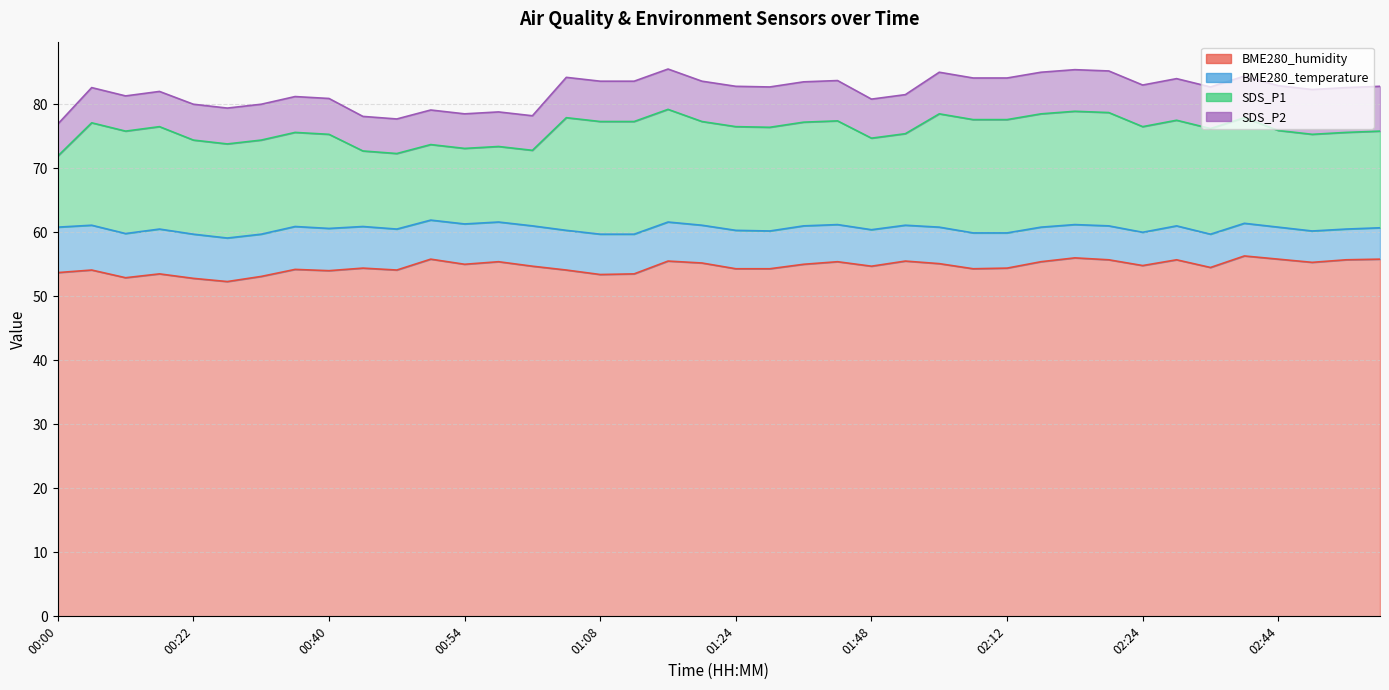

The BME280_temperature series shows 7.8 at 01:22. True or false?

False